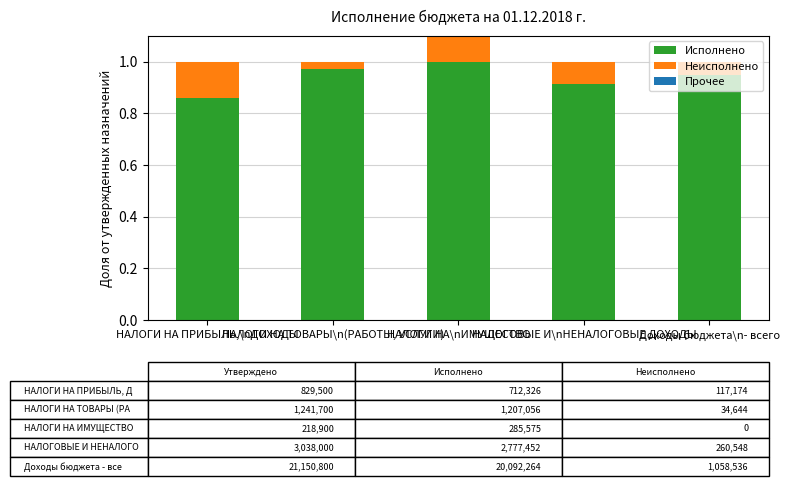

True or false: Прочее has a value of 0.0 at НАЛОГИ НА ТОВАРЫ\n(РАБОТЫ, УСЛУГИ).

True